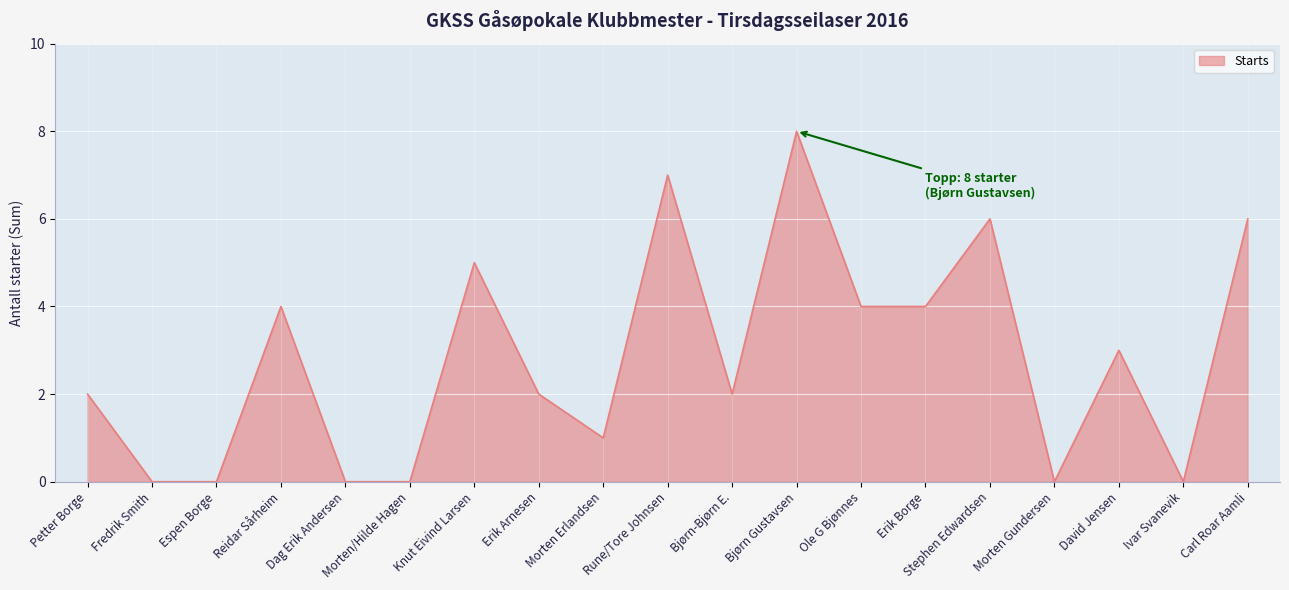

What is the greatest value displayed?

8